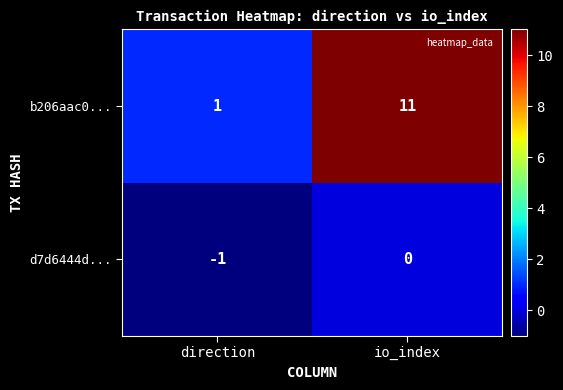

Reading right to left, extract all data points from this chart.

b206aac0...: 11	1
d7d6444d...: 0	-1